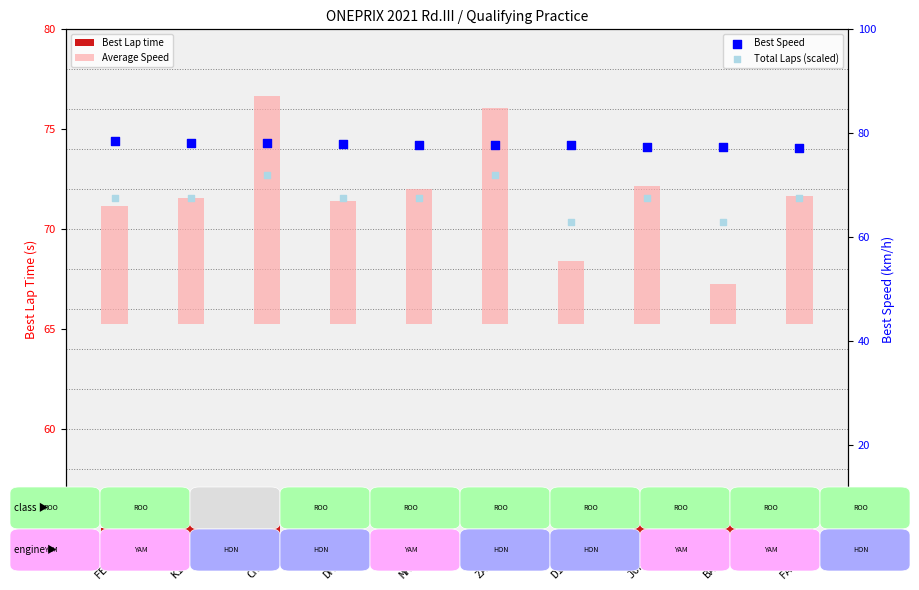

At which category is the sum across all series the highest?

CHE